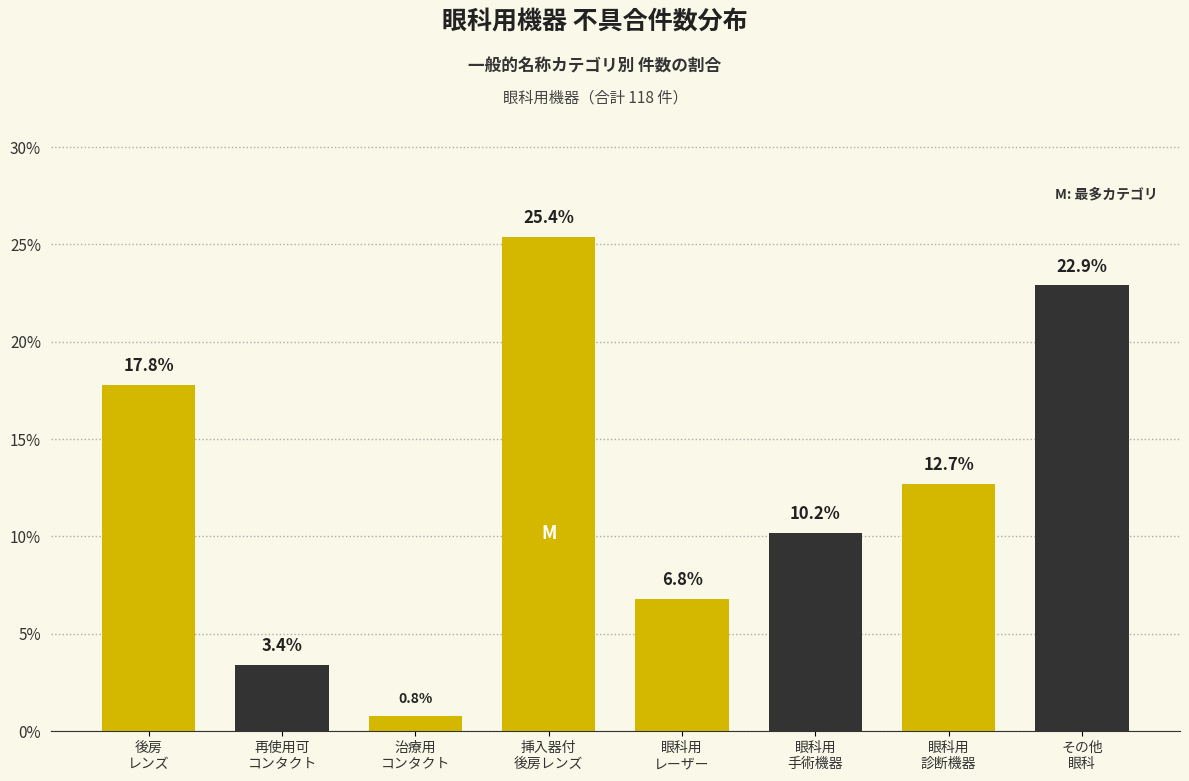

Reading right to left, transcribe all the data shown in this chart.

22.9	12.7	10.2	6.8	25.4	0.8	3.4	17.8